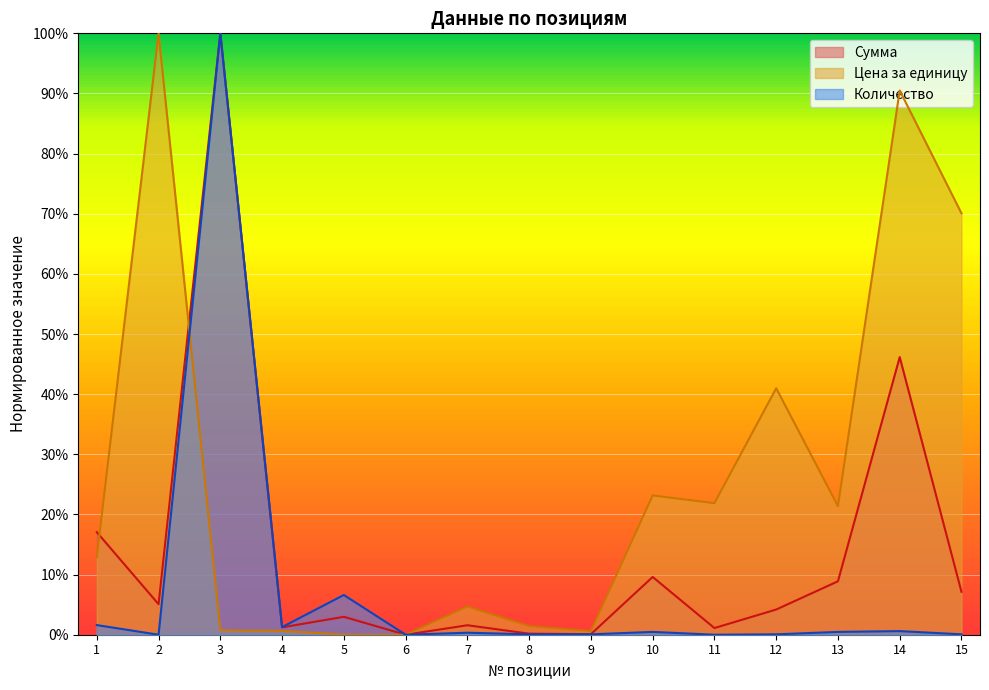

Which series has the largest range (max minus min)?

Сумма